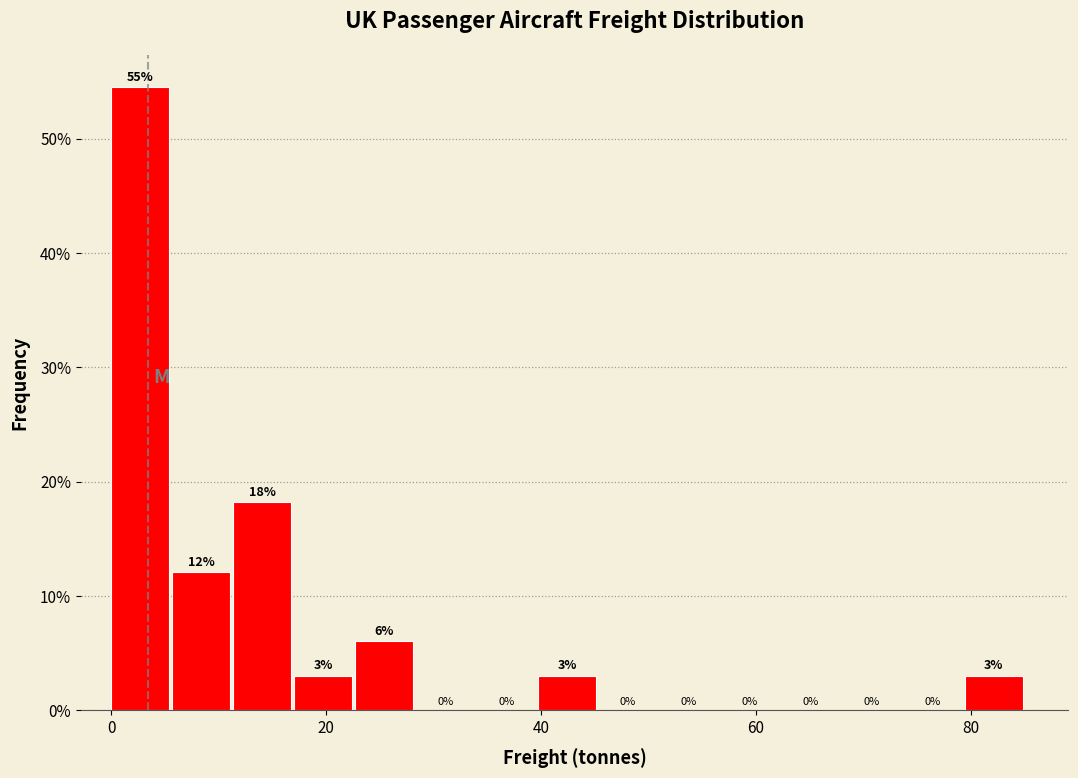

Around what value on the x-axis is the tallest bar? Give the approximate position of its centre, as read against the axis.

2